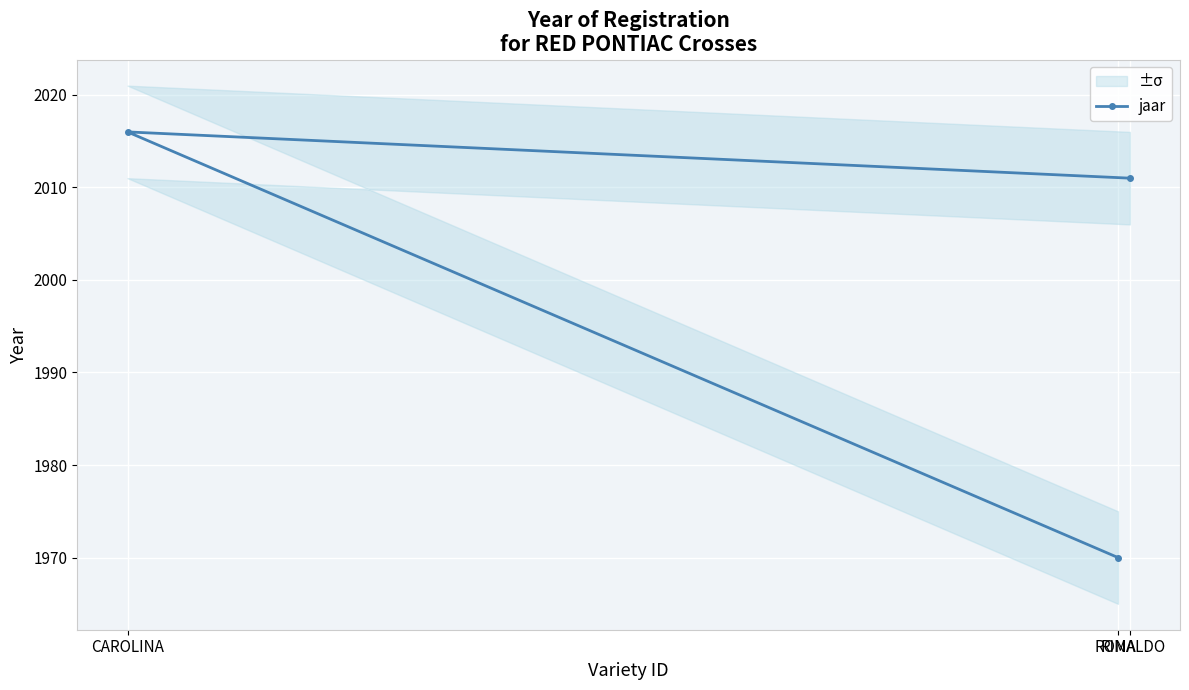

Which label corresponds to the largest value in the chart?

CAROLINA